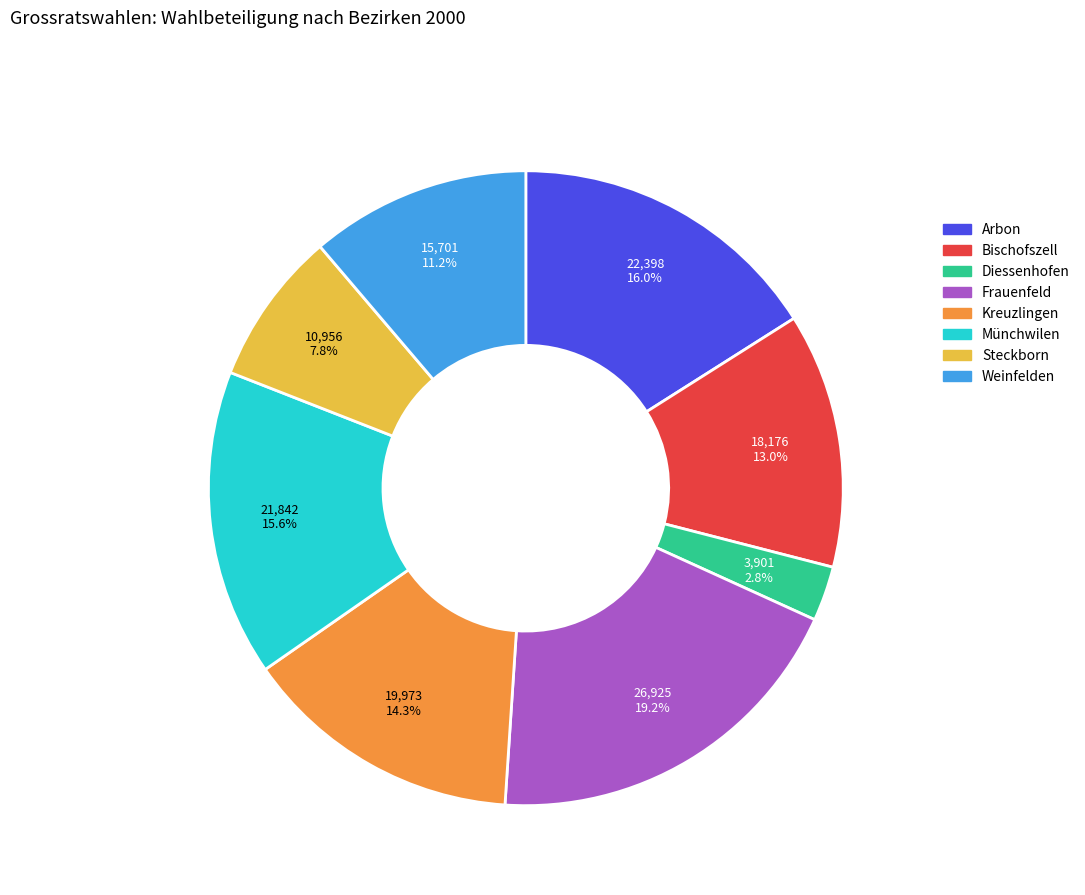

Does any single category account for the majority?

No